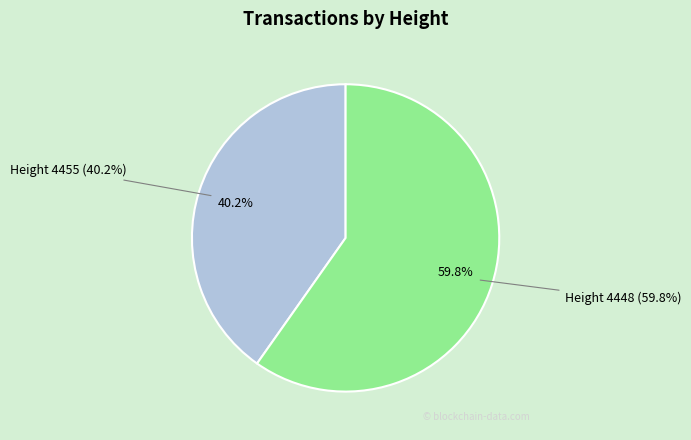

Does 4448 represent more than half of the total?

Yes